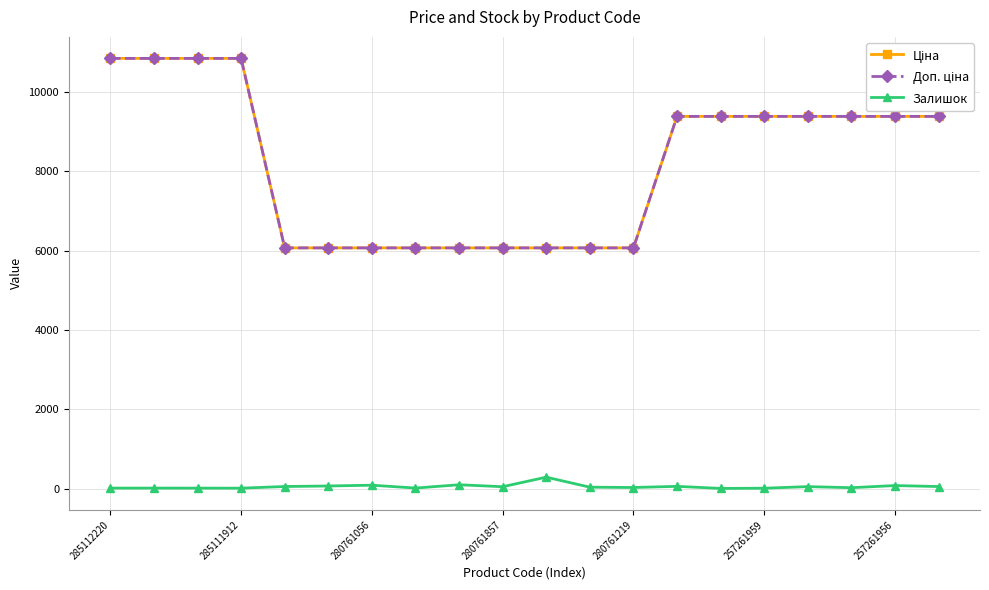

Rank the series by their maximum value, from lowest to highest.

Залишок, Ціна, Доп. ціна